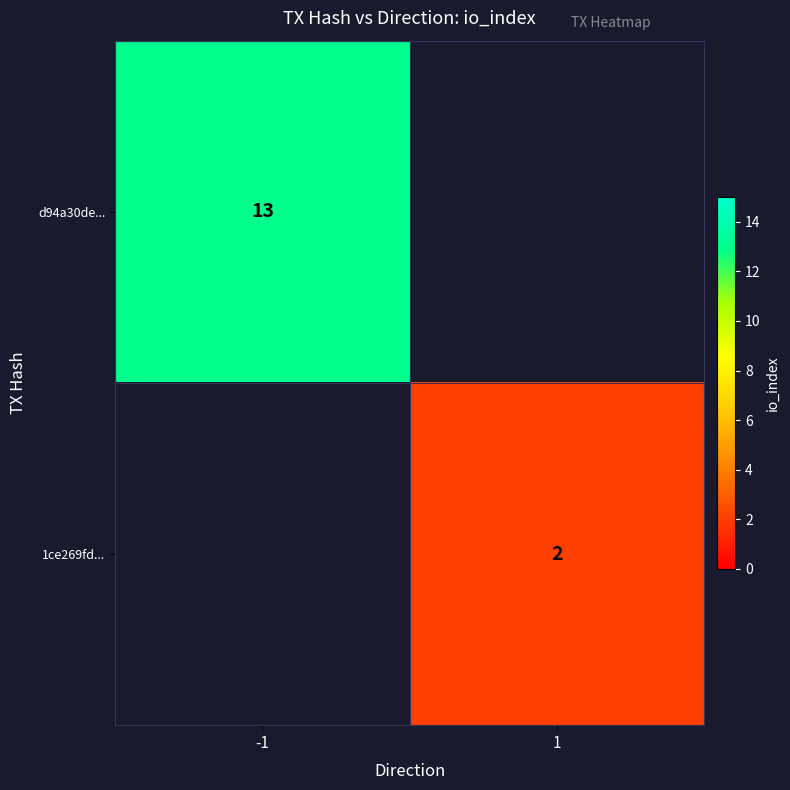

Is it true that 1ce269fd... equals 2 at 1?

True